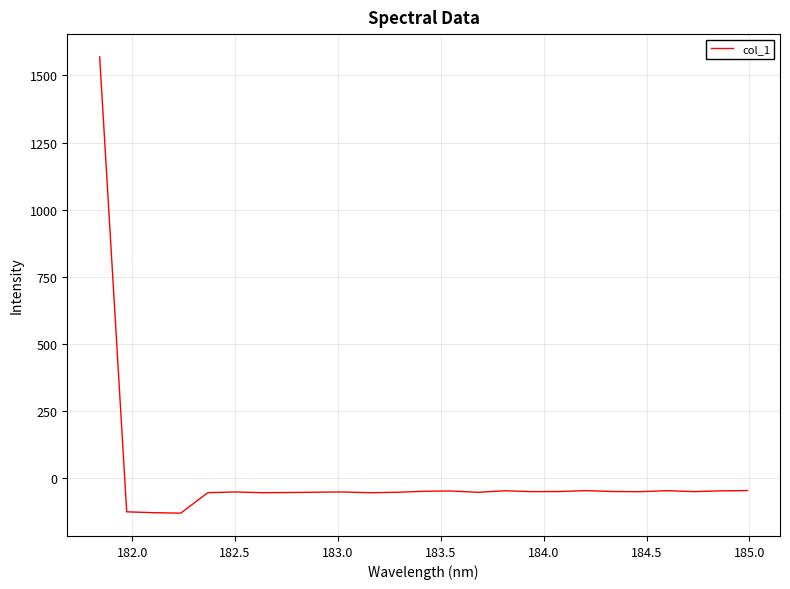

Count the number of categories in the chart.

25